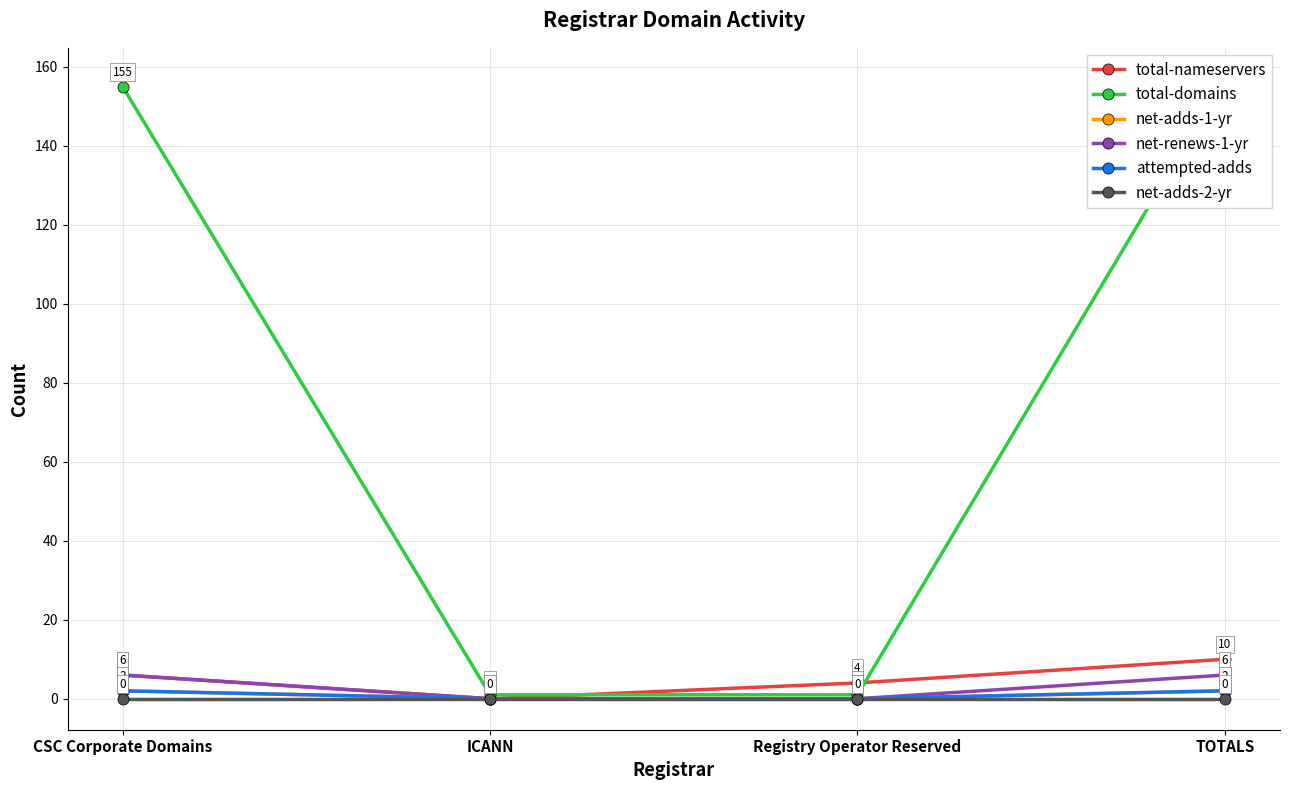

True or false: net-adds-1-yr and attempted-adds intersect in this chart.

False